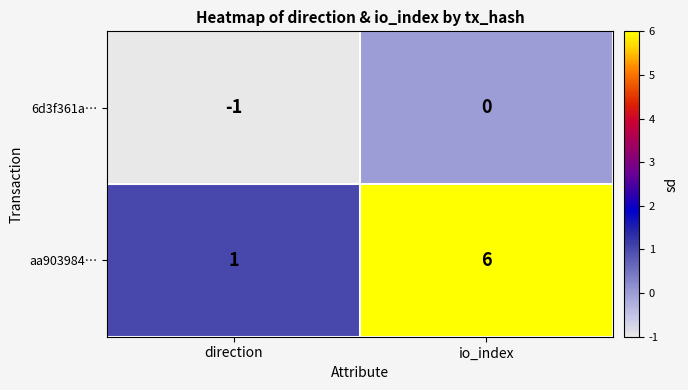

Which series has the widest spread of values?

aa903984…